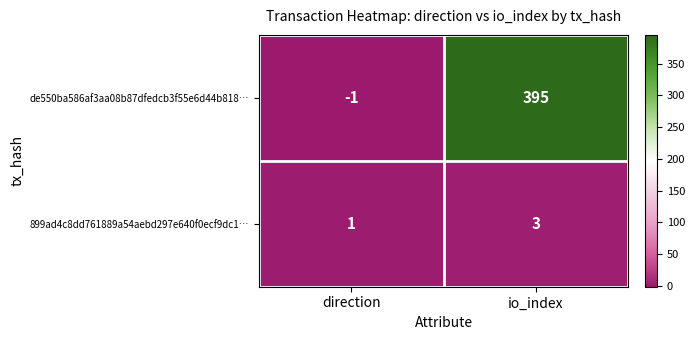

The value of de550ba586af3aa08b87dfedcb3f55e6d44b818… at io_index is 395. True or false?

True